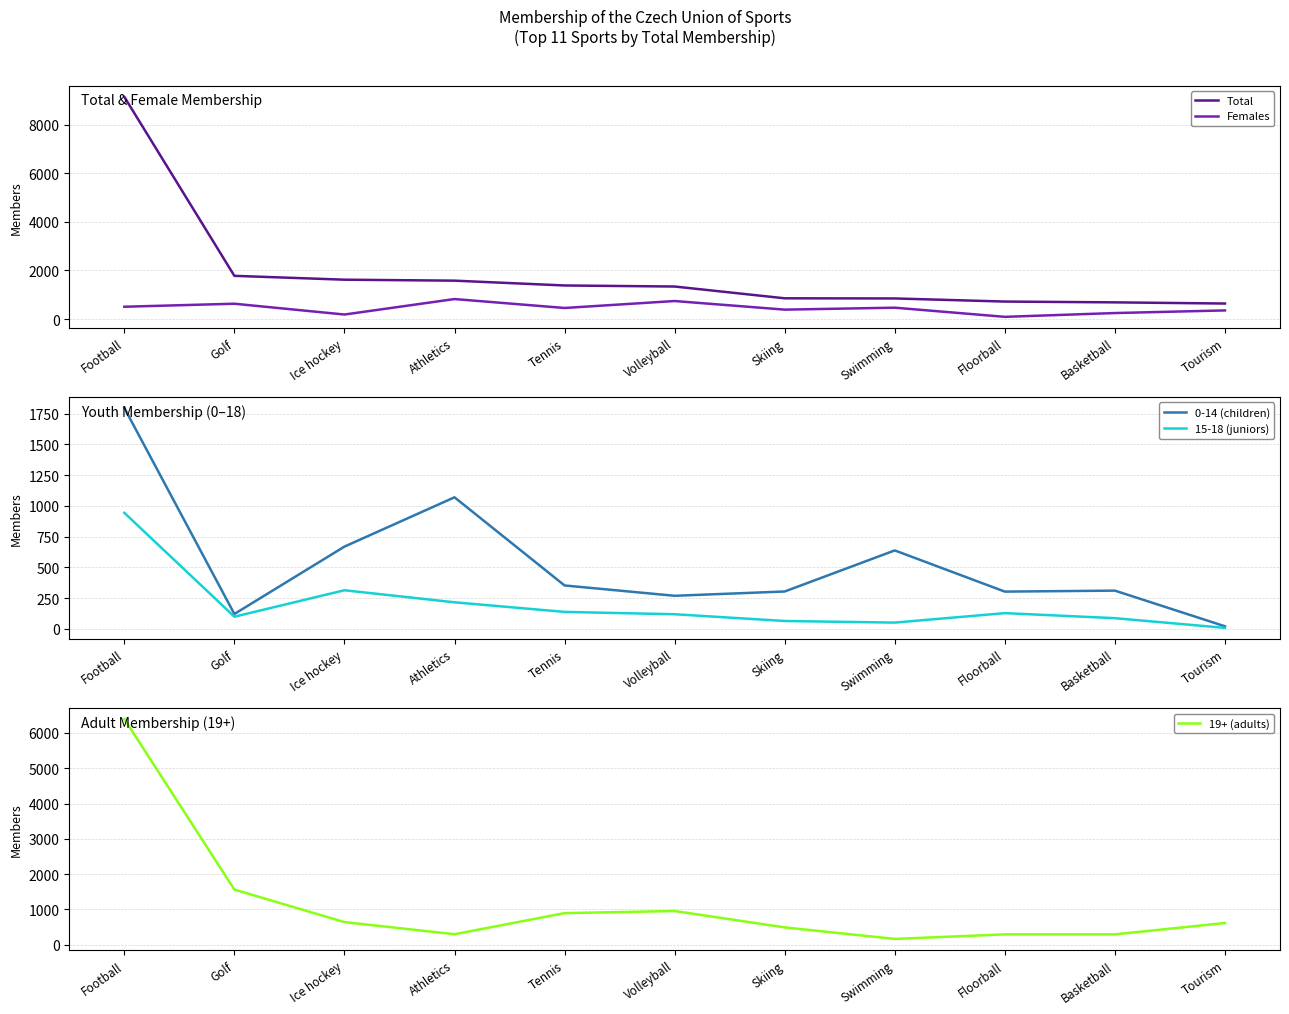

Where is Total nearest to the value 4889?

Golf